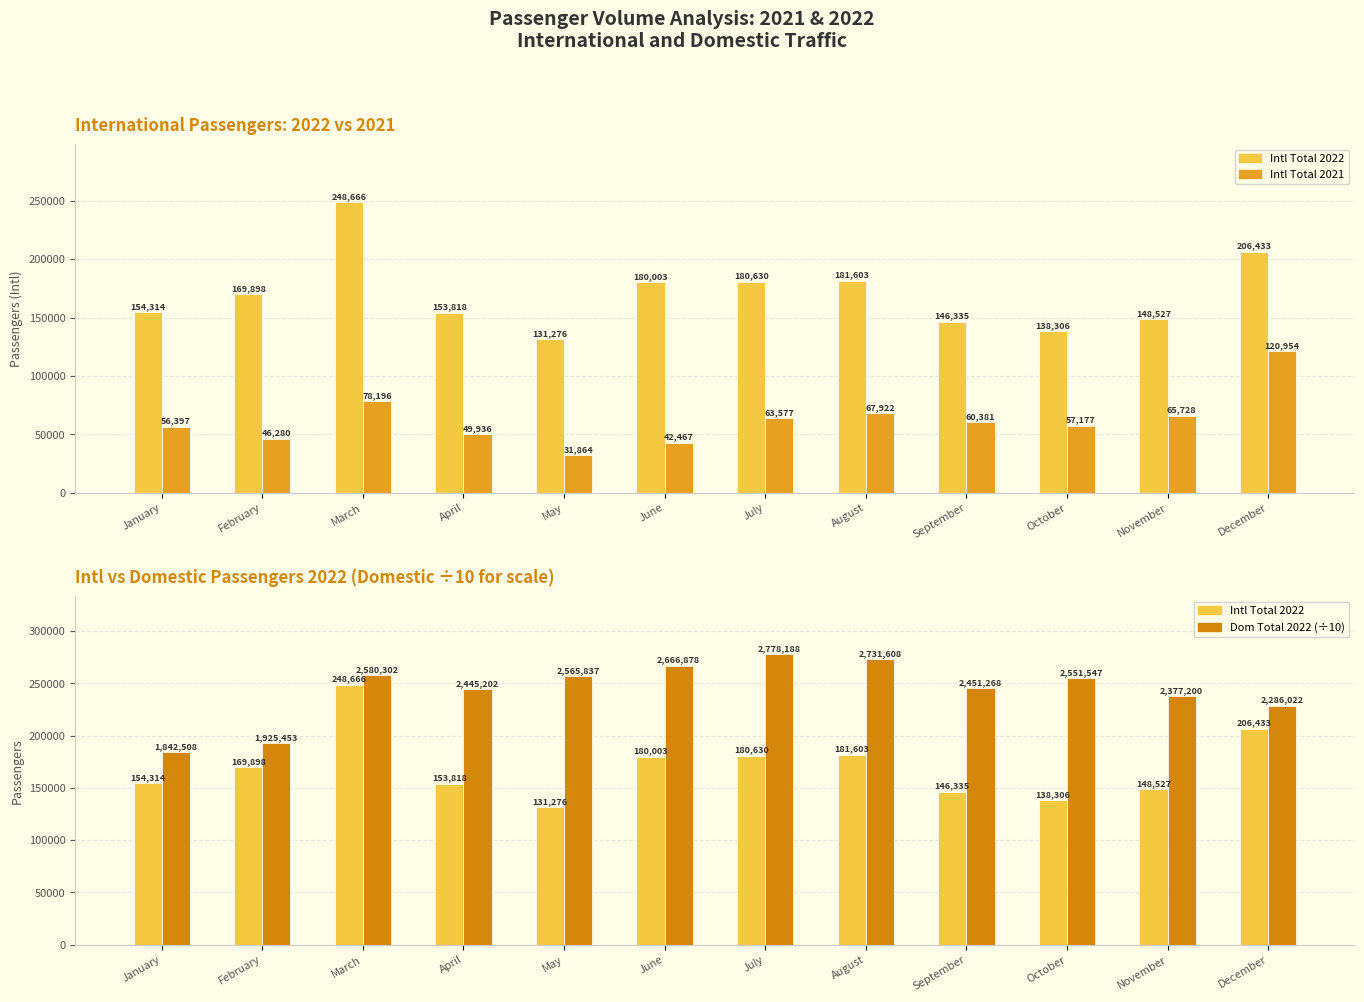

Is the value of Dom Total 2022 (÷10) at August greater than the value of Intl Total 2021 at August?

Yes